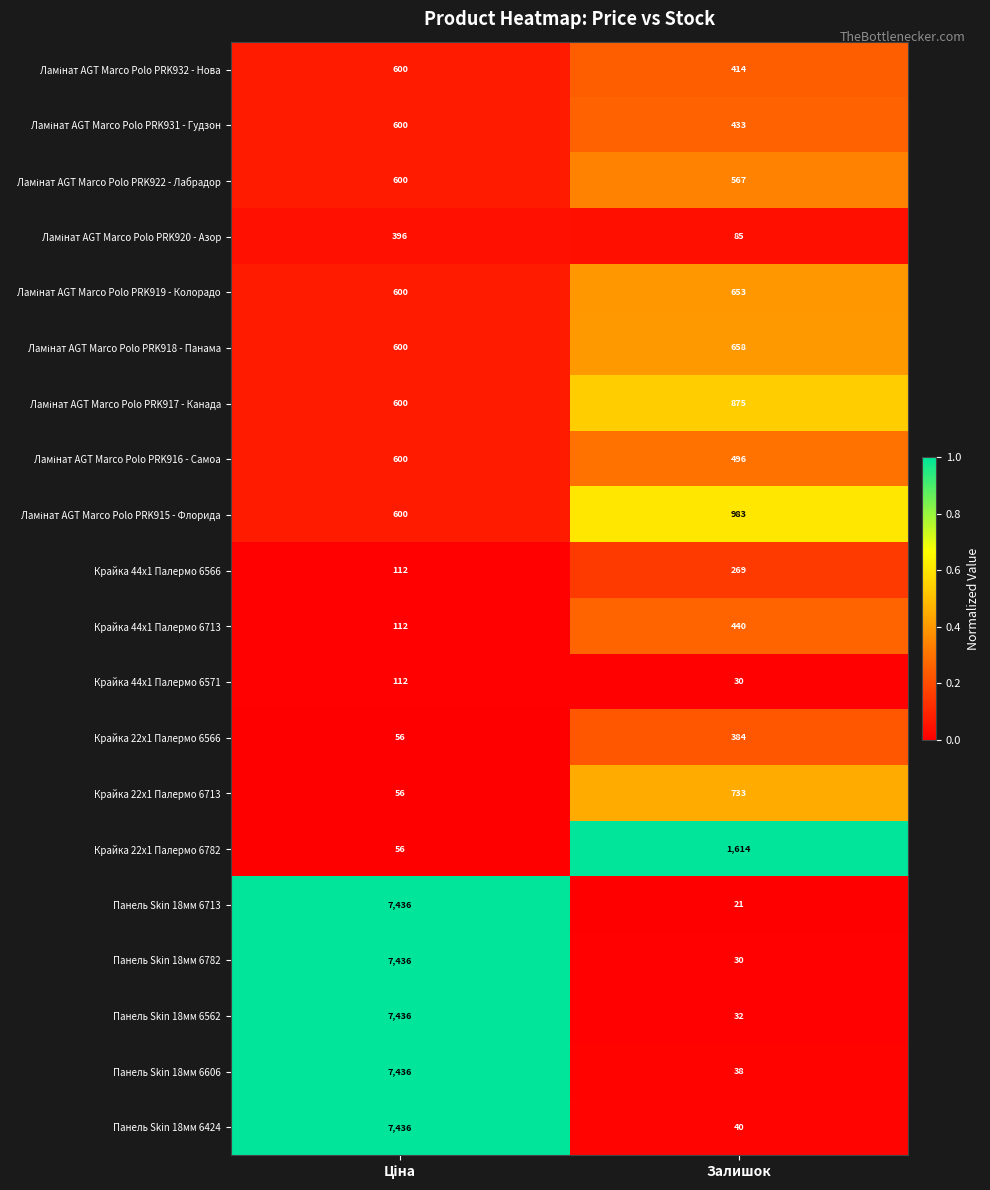

What is the difference between the maximum and minimum values in the Панель Skin 18мм 6782 series?

7406